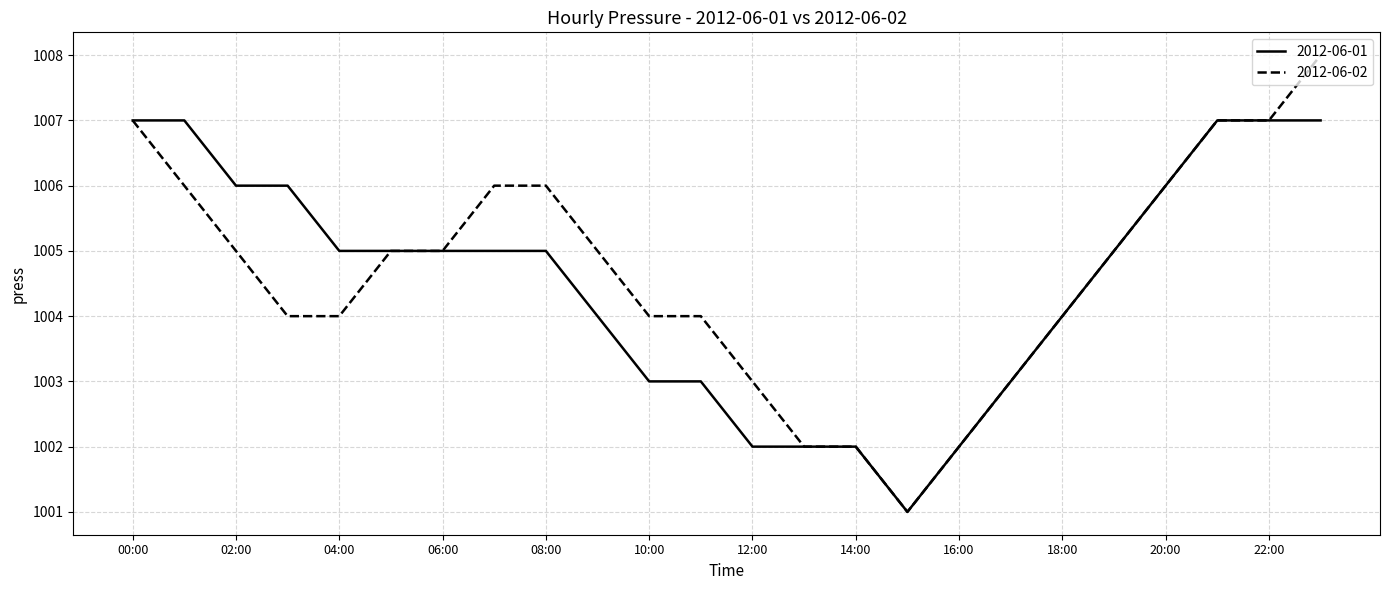

What is the maximum value for 2012-06-01?

1007